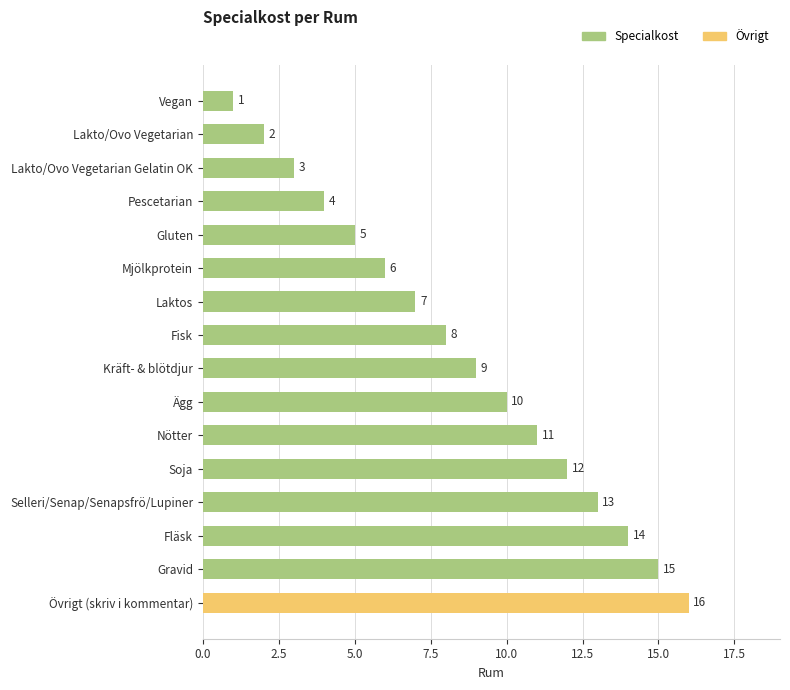

Is it true that the value at Ägg is 10?

True